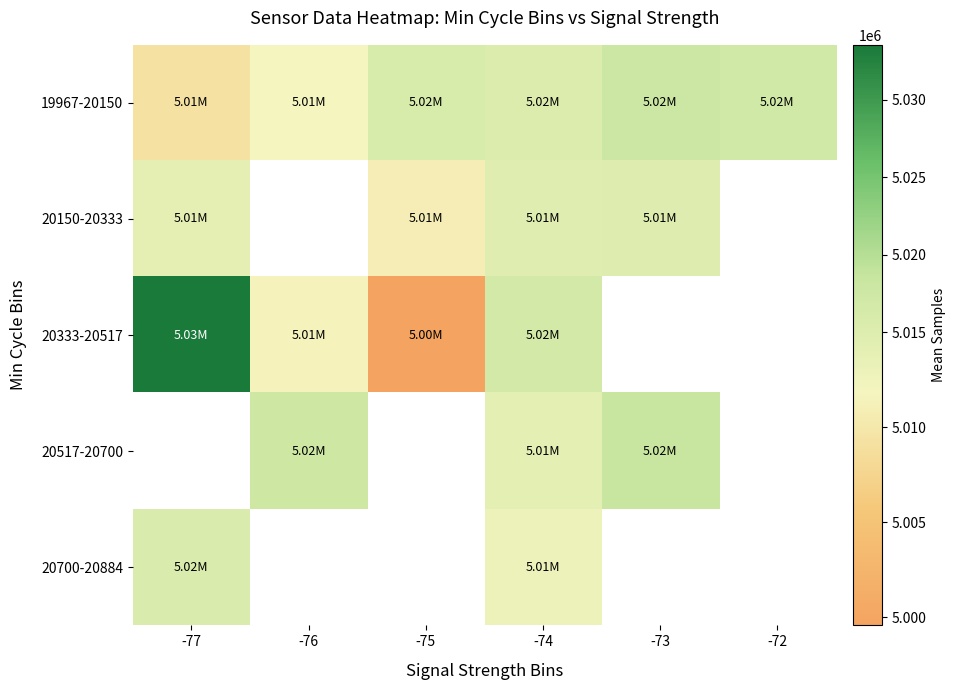

At which label does 19967-20150 reach its peak?

-73